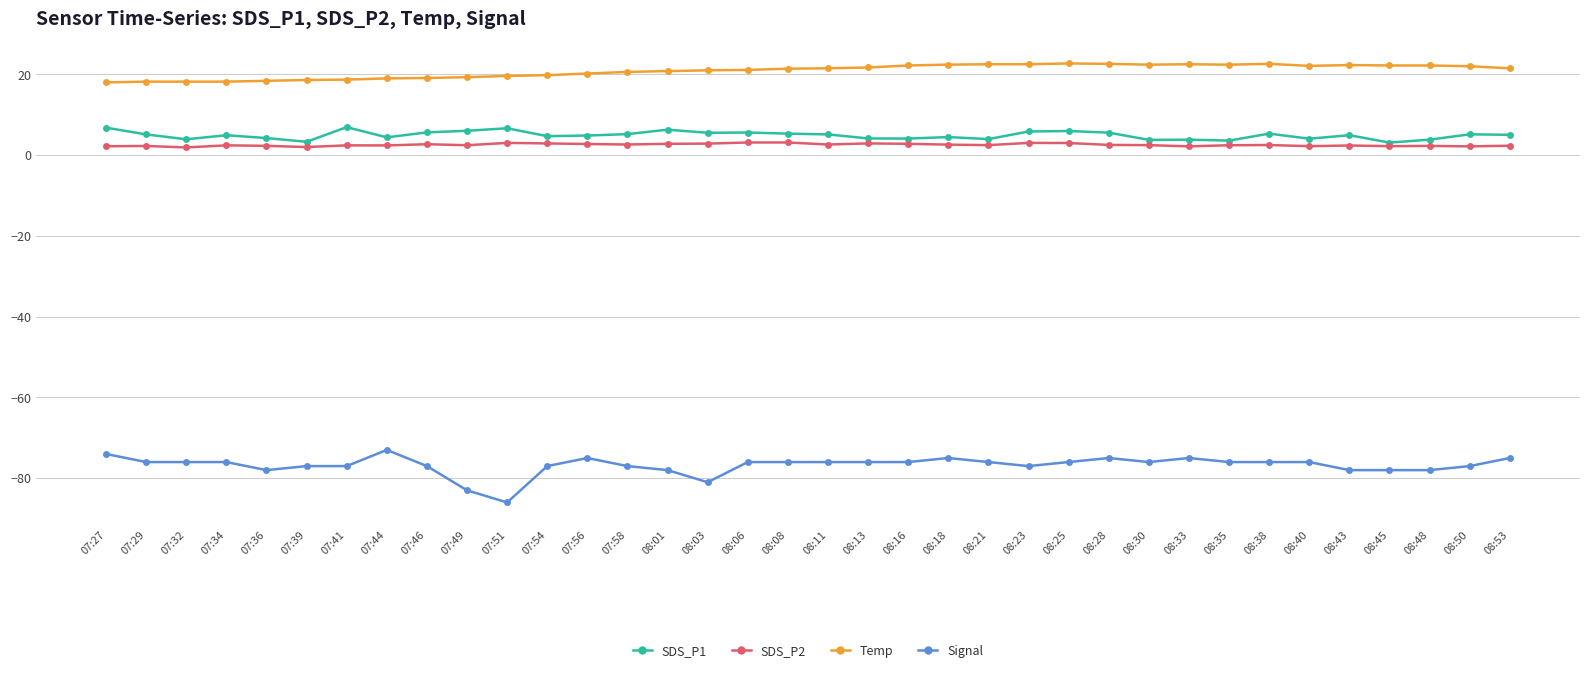

Which series has the largest range (max minus min)?

Signal